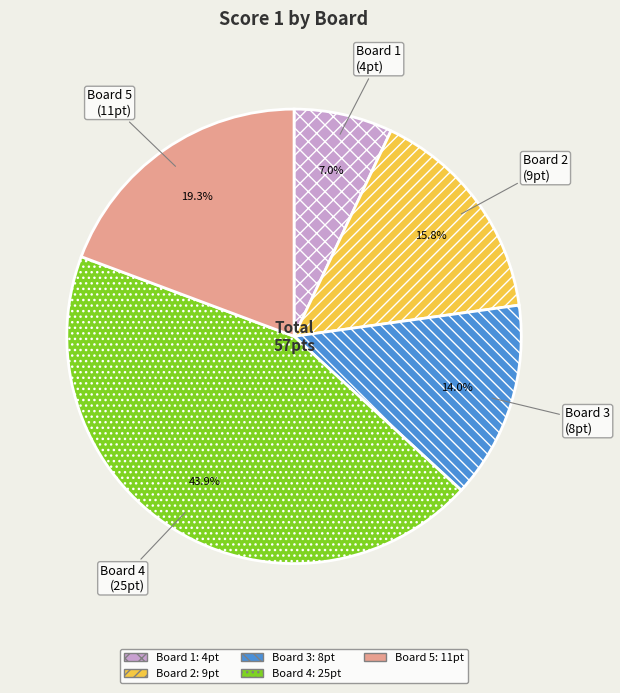

Is there a majority slice in this chart?

No